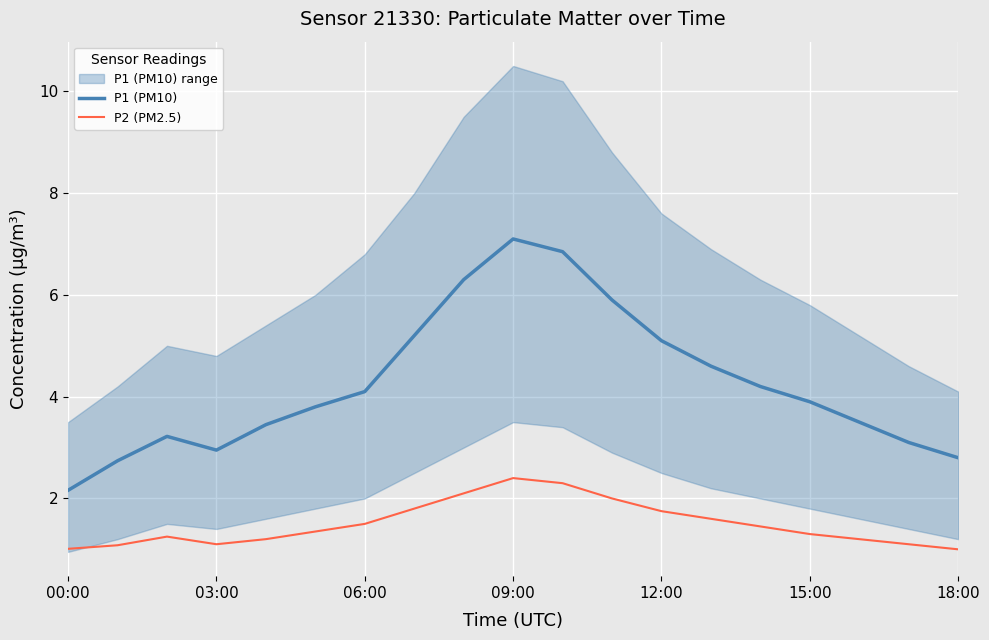

True or false: P2 (PM2.5) and P1 (PM10) intersect in this chart.

False